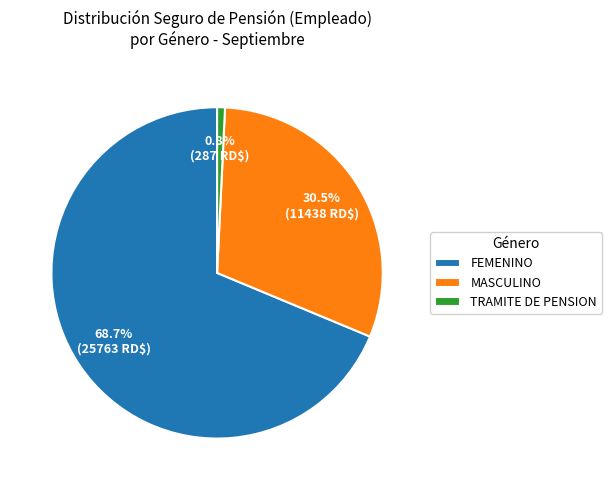

Count the number of slices in the pie.

3